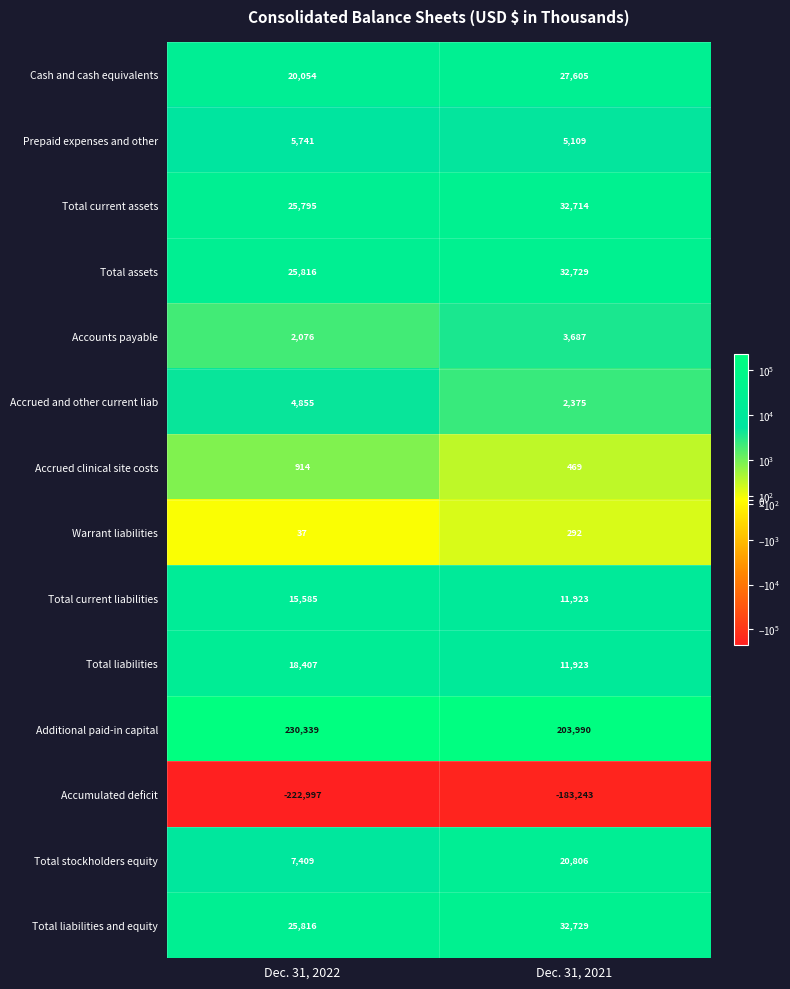

True or false: Total current liabilities has a value of 15585 at Dec. 31, 2022.

True